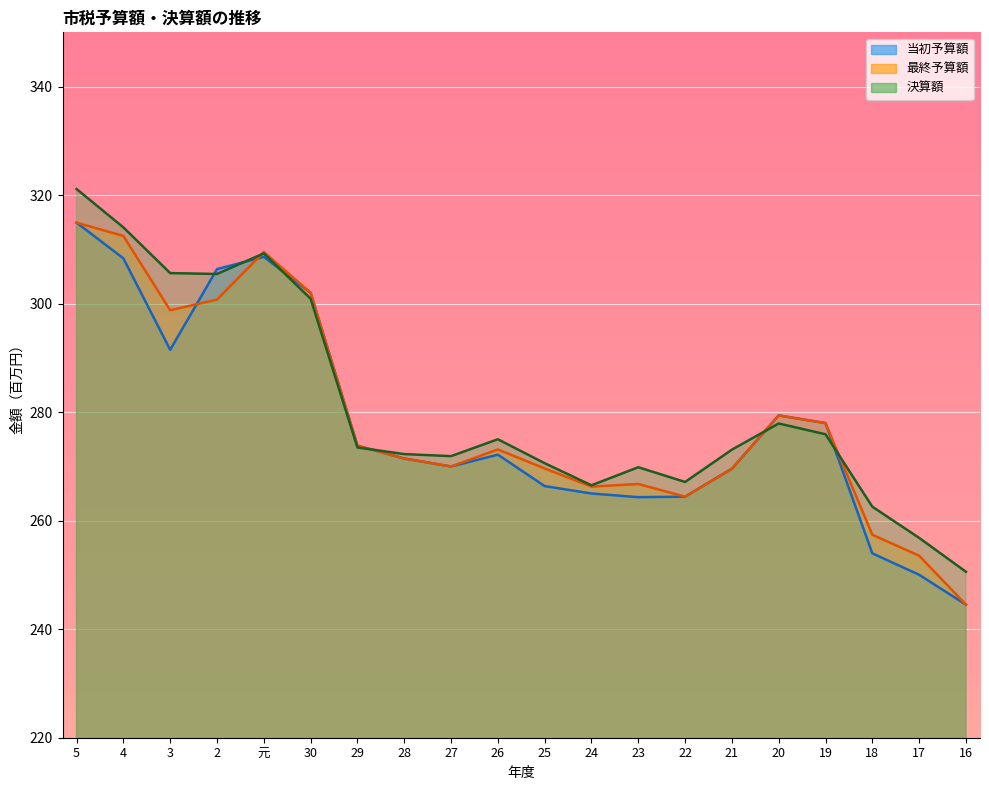

Which has a higher value, 24 or 20?

20